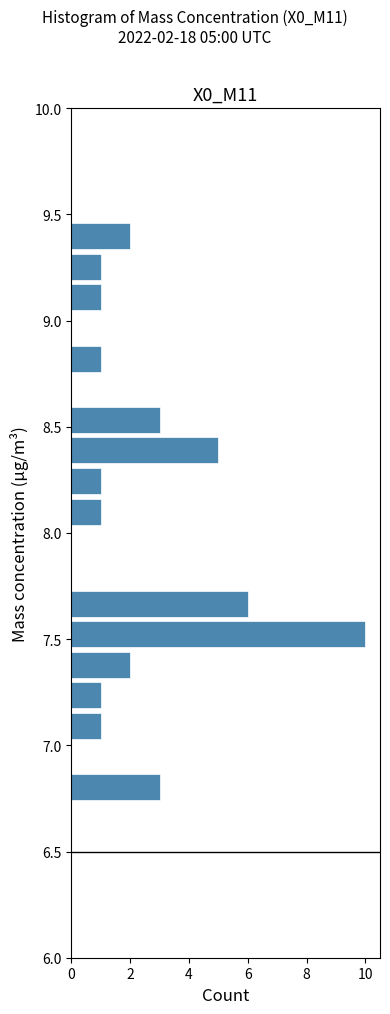

Around what value on the y-axis is the longest bar? Give the approximate position of its centre, as read against the axis.

7.50